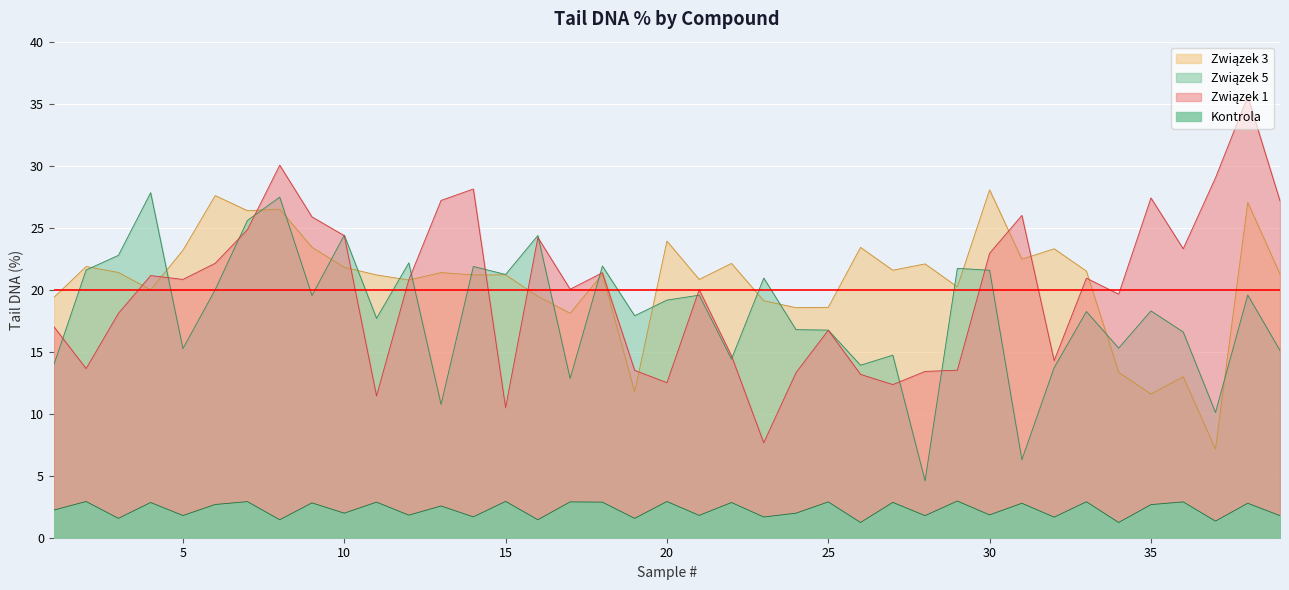

How many distinct data groups are displayed?

4